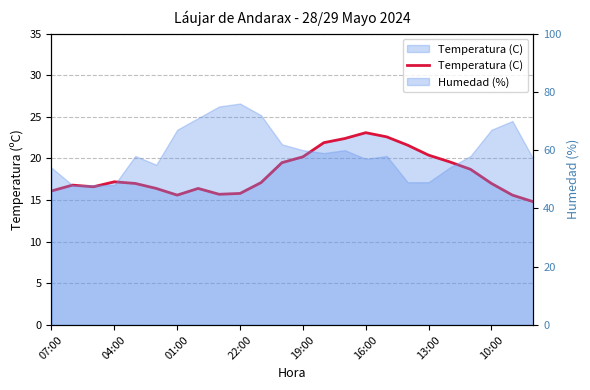

Between 9 and 17, which is larger?

17